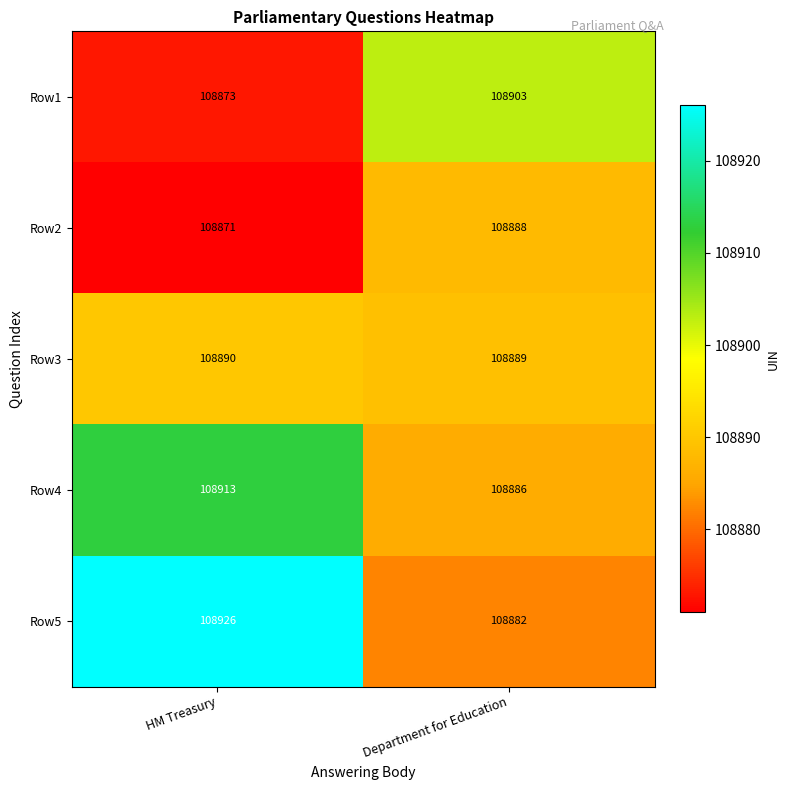

Where is Row1 nearest to the value 108888?

HM Treasury